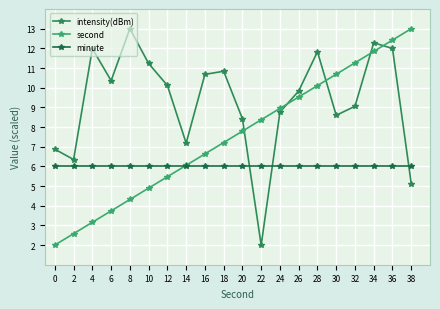

How many lines are shown in the chart?

3